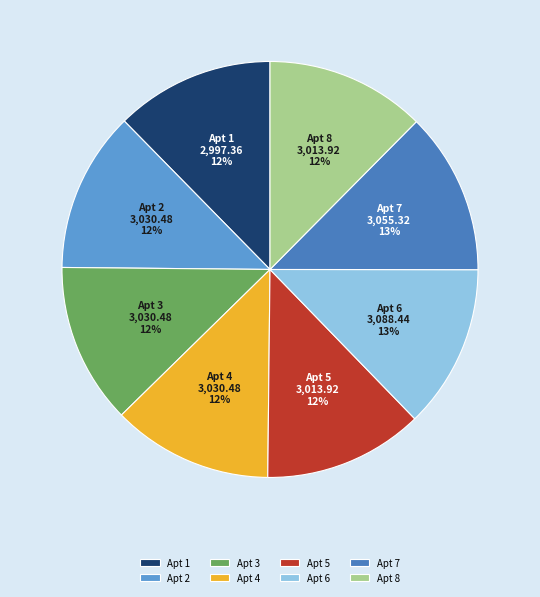

The Apt 3 slice represents 7% of the pie. True or false?

False